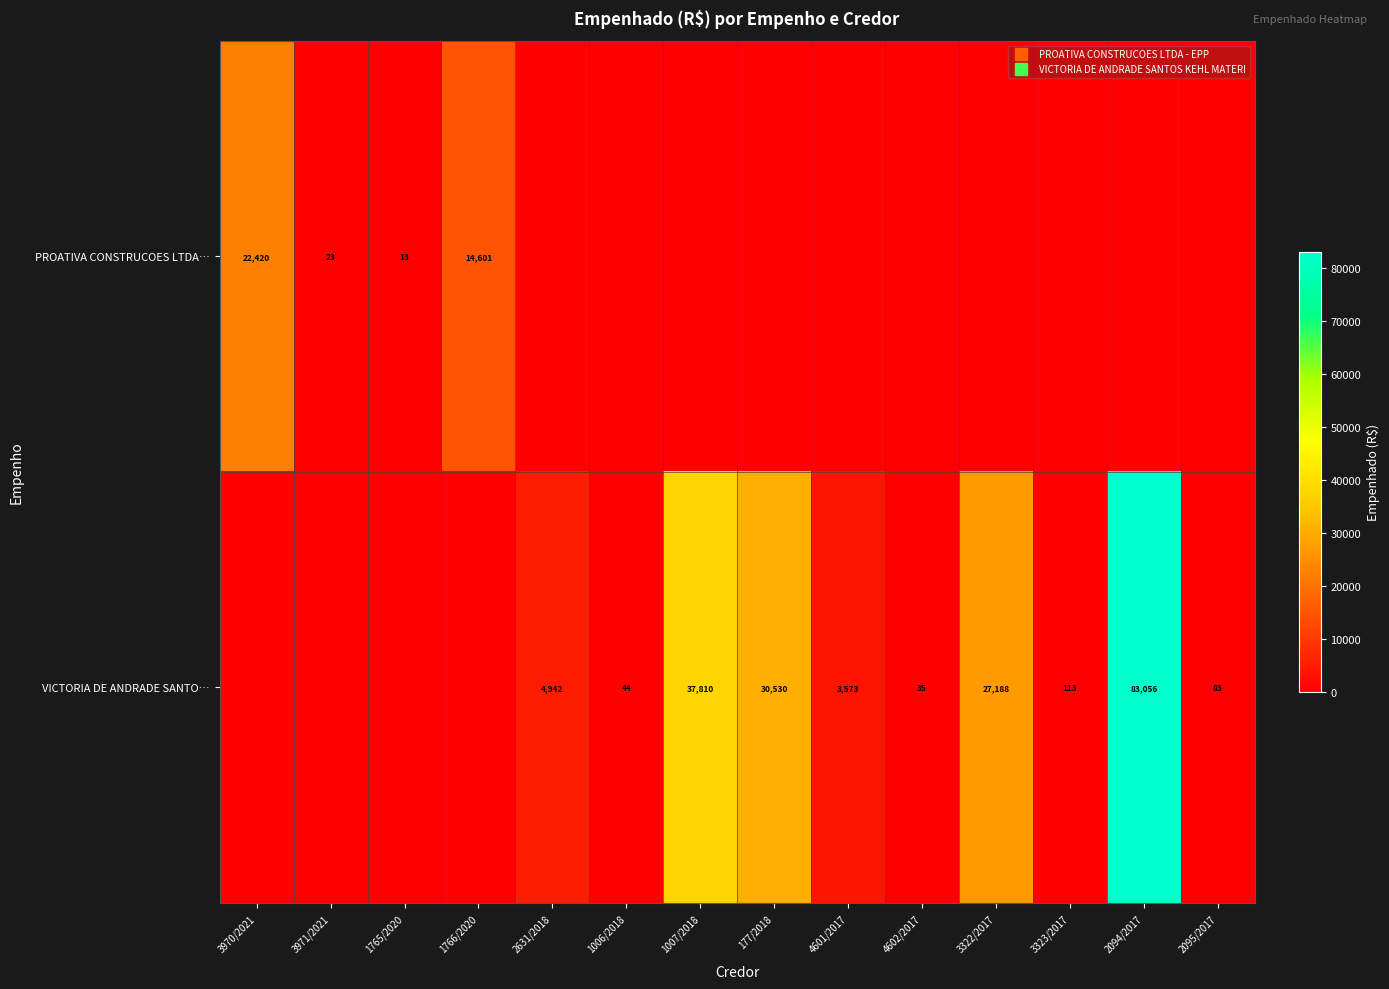

What is the average value of the VICTORIA DE ANDRADE SANTO… series?

13383.8